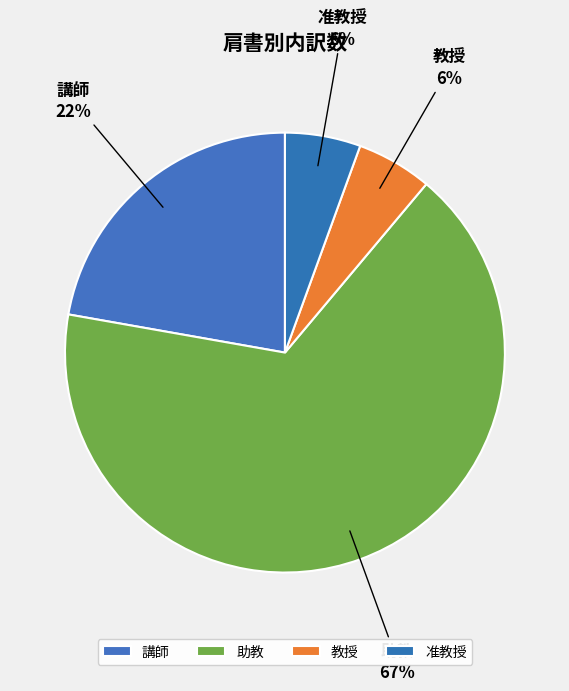

Do 講師 and 准教授 together represent more than half of the pie?

No